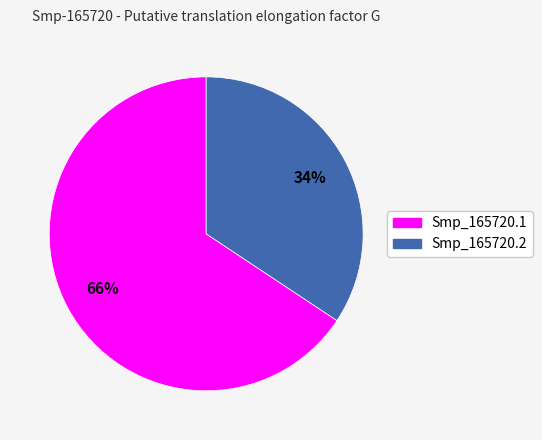

To the nearest percent, what is the combined percentage of Smp_165720.1 and Smp_165720.2?

100%